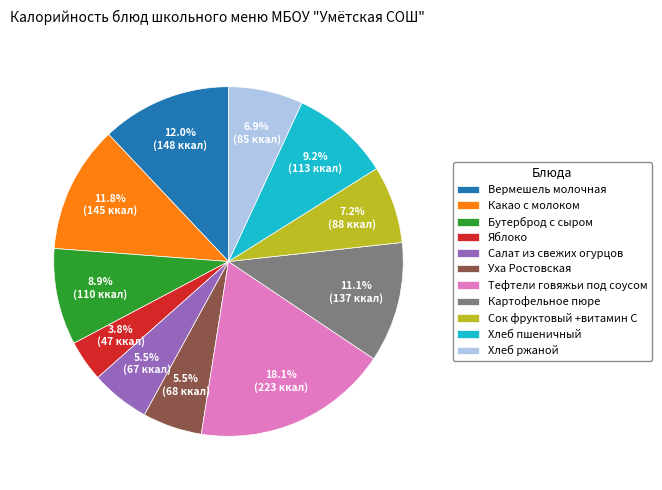

How many segments does this pie chart have?

11